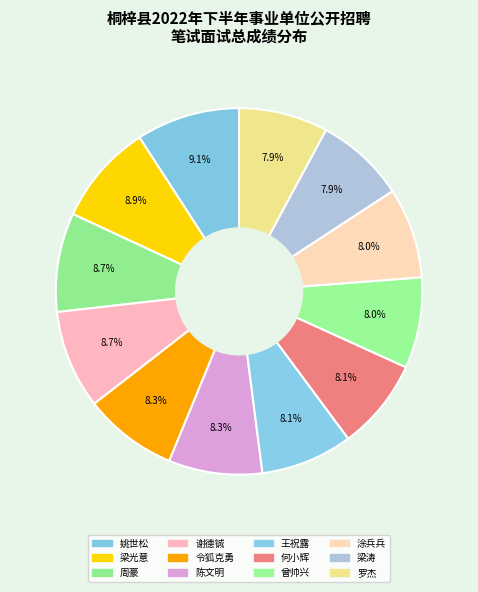

Is it true that 姚世松 is 16% of the pie?

False